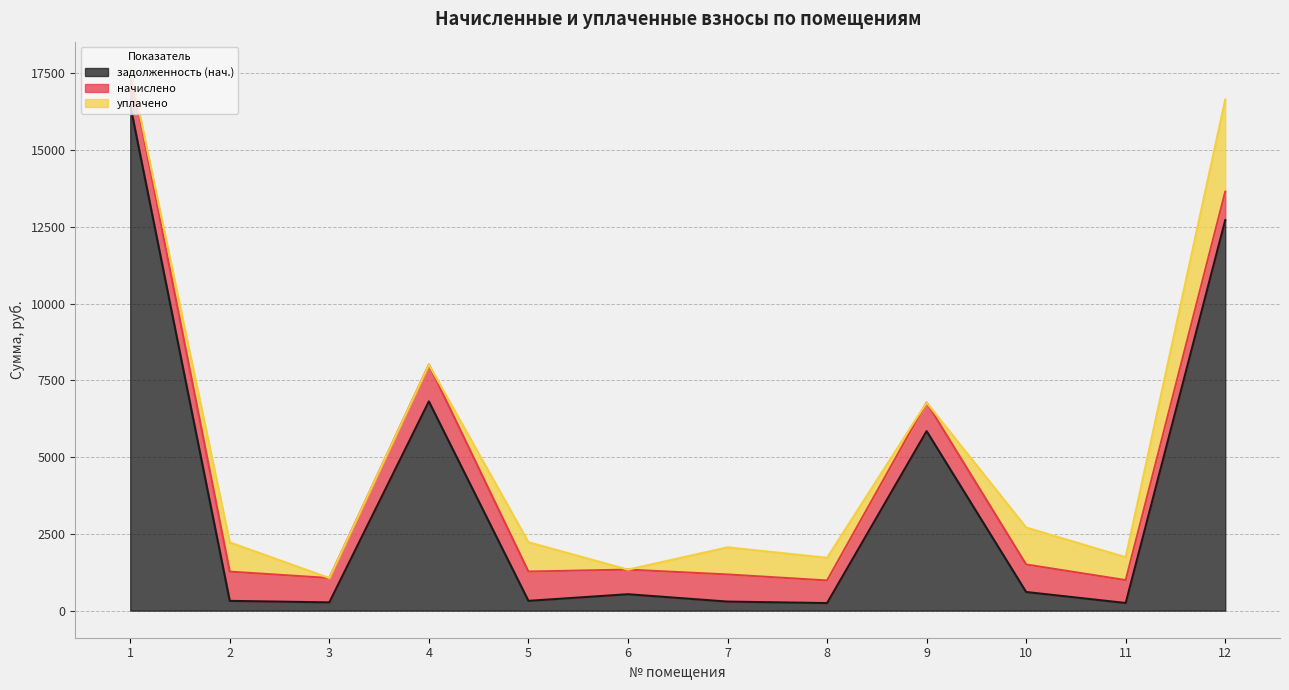

Reading right to left, extract all data points from this chart.

задолженность (нач.): 12=12718.2	11=248.4	10=606.4	9=5846.6	8=246.0	7=294.5	6=534.2	5=318.2	4=6813.6	3=269.0	2=317.5	1=16468.0
начислено: 12=926.6	11=745.2	10=896.4	9=931.0	8=736.6	7=883.4	6=801.4	5=954.7	4=1198.8	3=792.7	2=952.6	1=1179.4
уплачено: 12=3000.0	11=745.2	10=1204.0	9=0.0	8=737.6	7=883.4	6=0.0	5=954.7	4=0.0	3=0.0	2=952.6	1=0.0